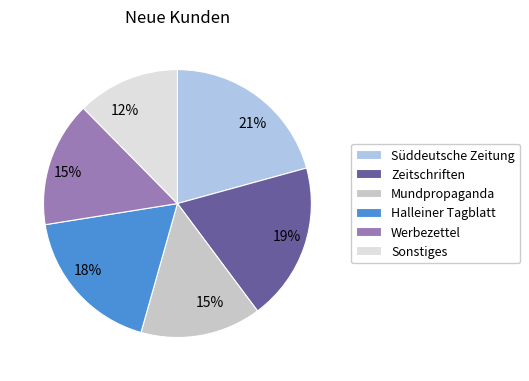

Which slice is the smallest?

Sonstiges